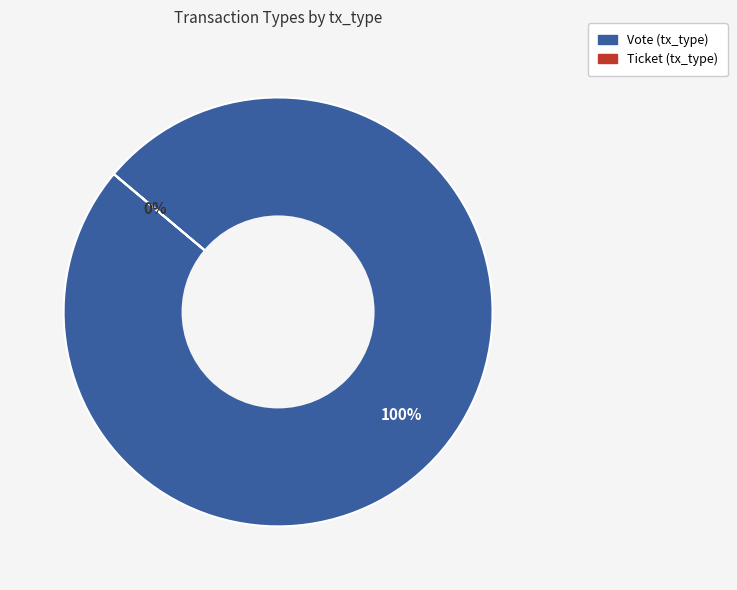

Which slice is the smallest?

Ticket